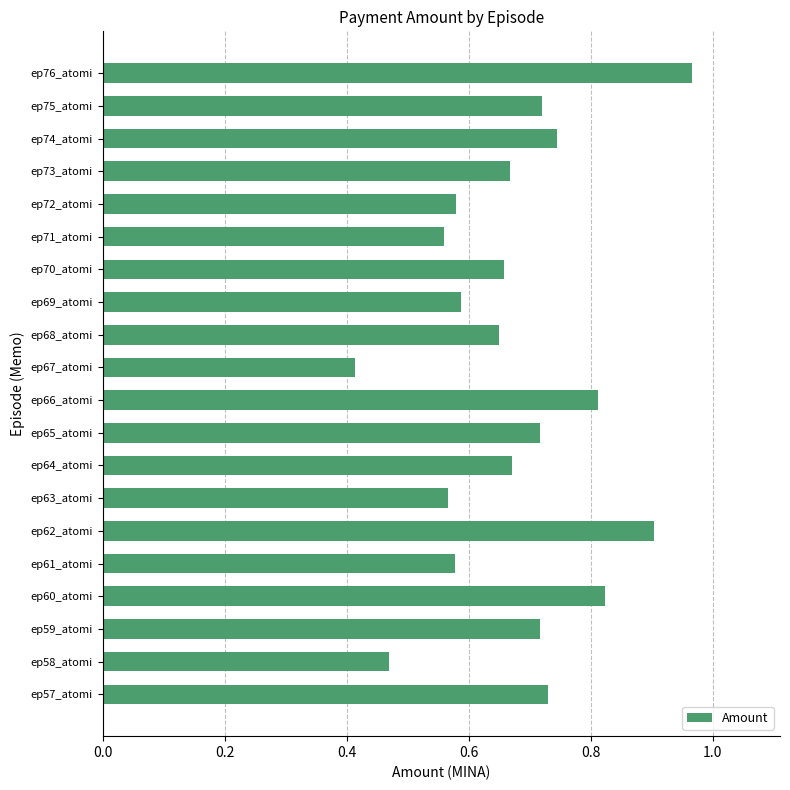

What is the sum of all values?

13.5